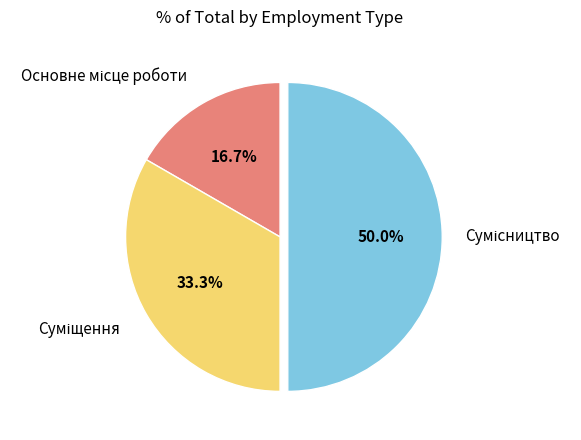

How many segments does this pie chart have?

3